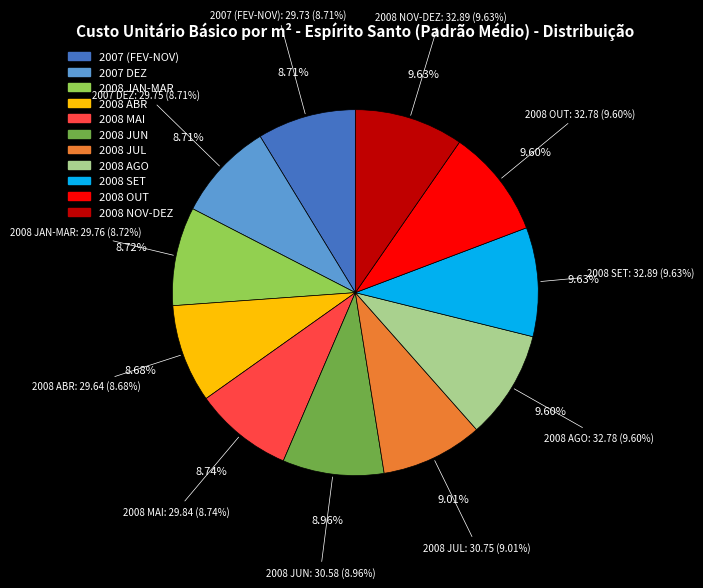

Rank the categories by value from highest to lowest.

SET/2008, NOV/2008, AGO/2008, OUT/2008, JUL/2008, JUN/2008, MAI/2008, FEV/2008, DEZ/2007, FEV/2007, ABR/2008